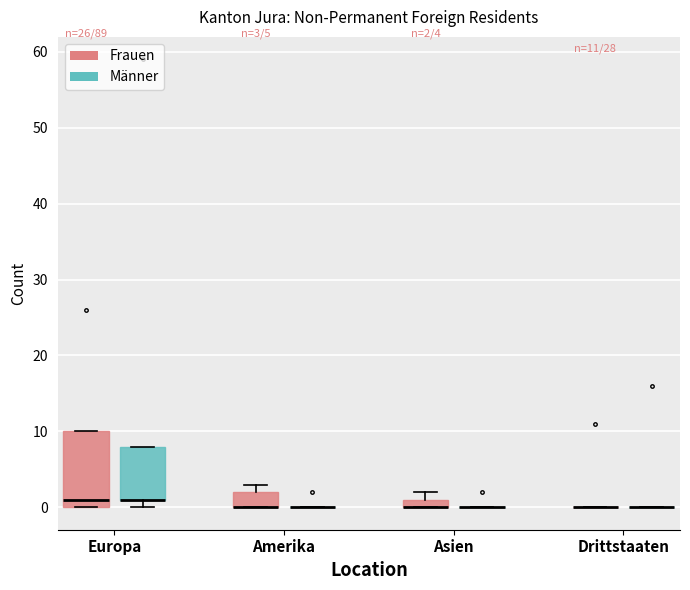

Comparing the boxes themselves (not the whiskers), which one is the tallest?

Europa (Frauen)